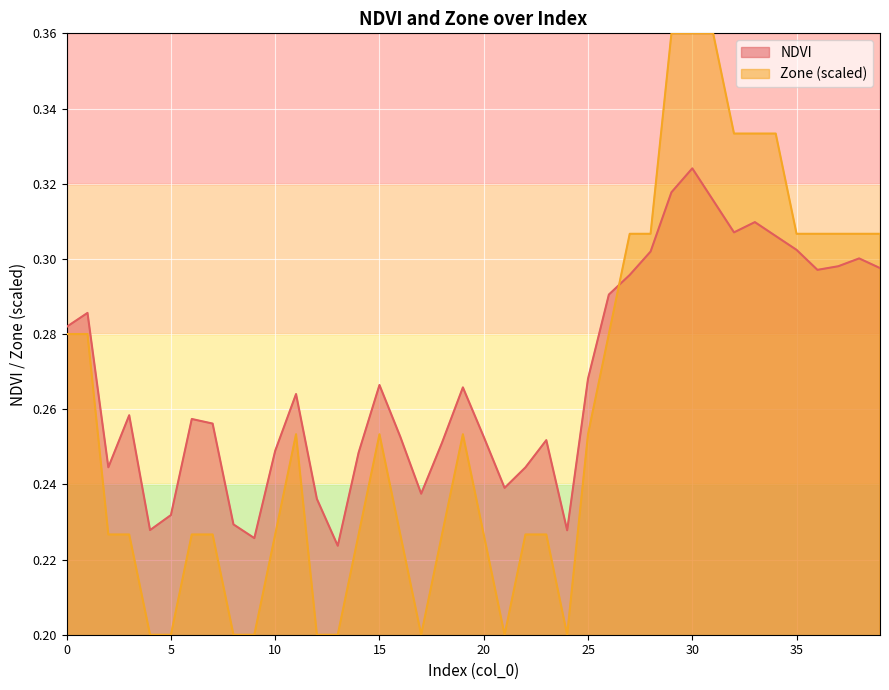

Is it true that NDVI equals 0.2 at 2?

True